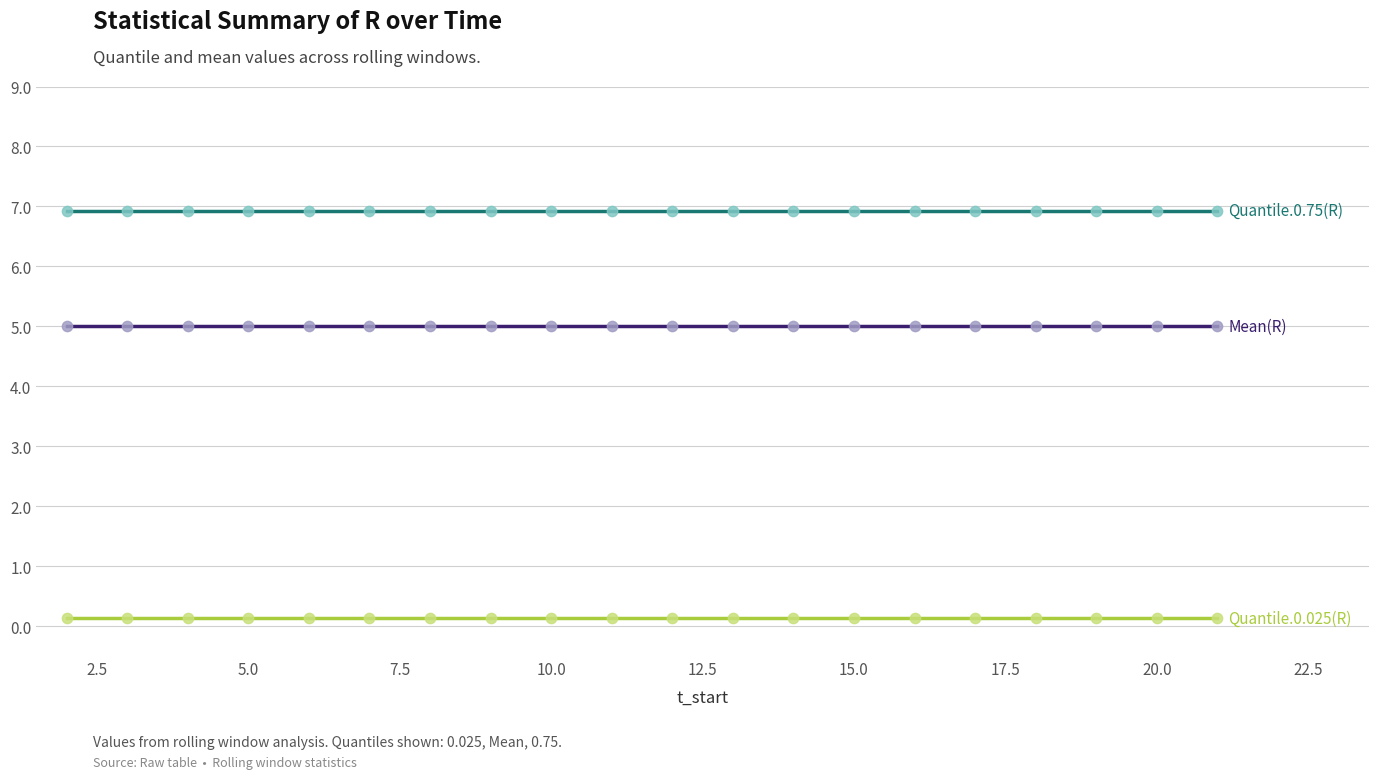

What is the maximum value shown in the chart?

6.9